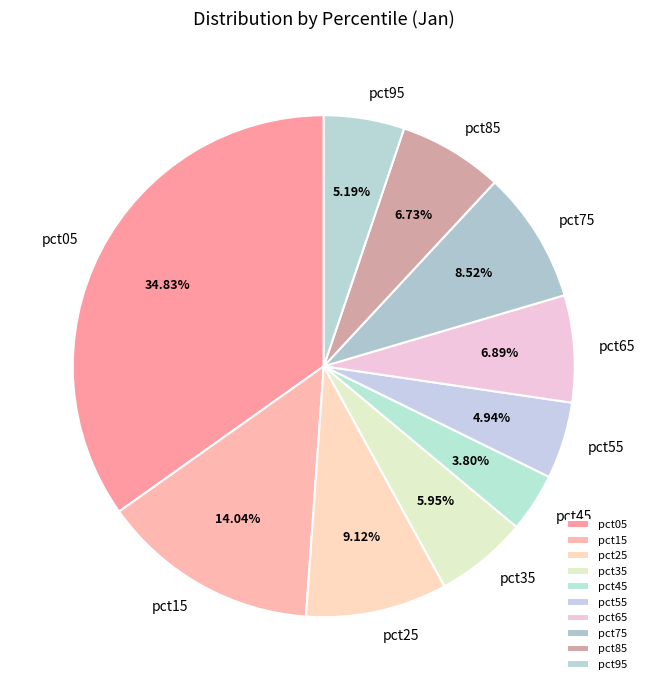

What is the largest slice in the pie chart?

pct05